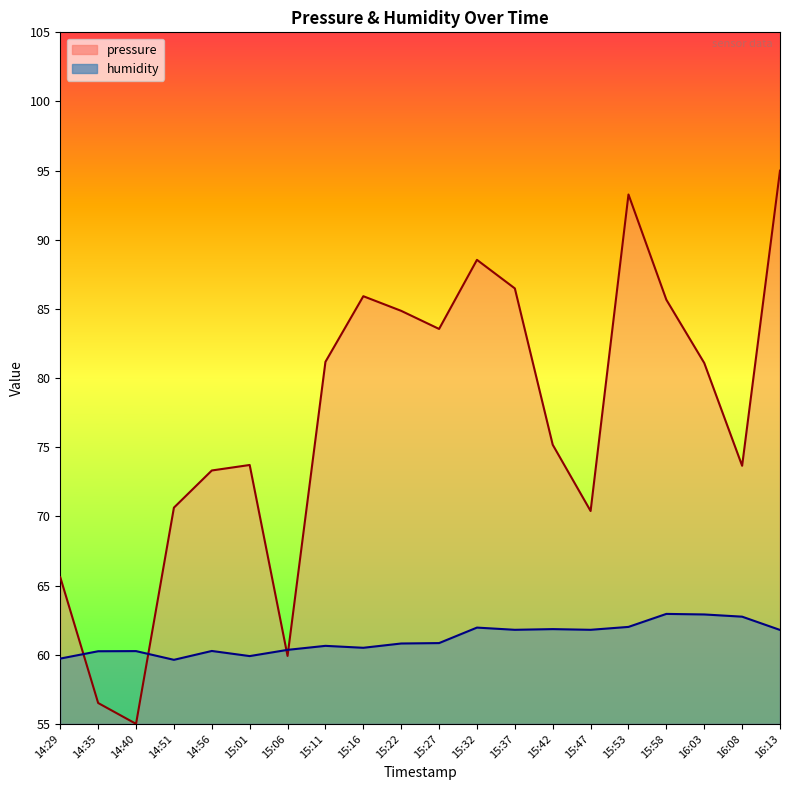

Is it true that humidity equals 23.8 at 15:06?

False